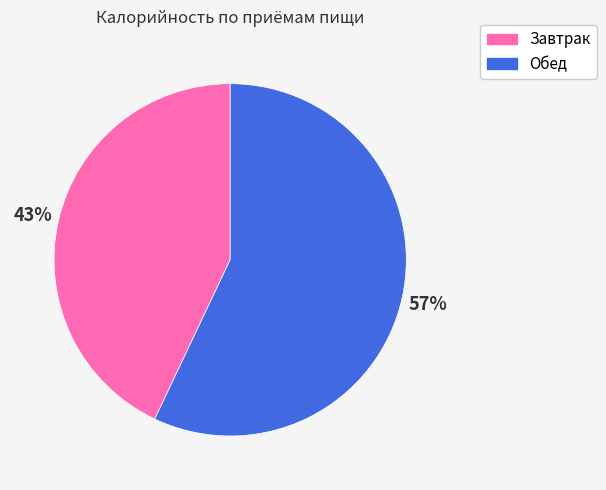

Count the number of slices in the pie.

2